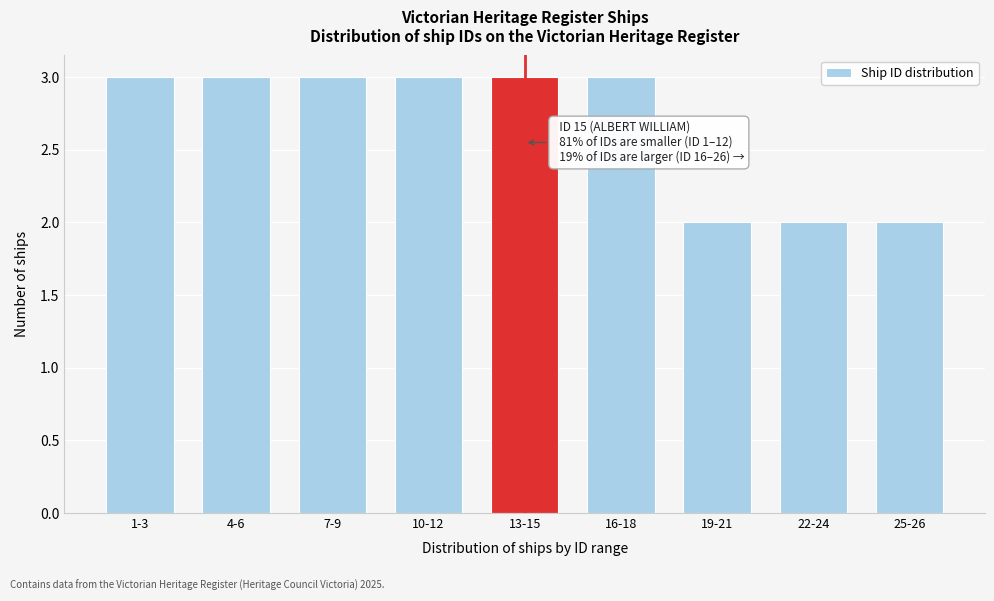

Reading right to left, list all the values displayed in this chart.

25-26=2	22-24=2	19-21=2	16-18=3	13-15=3	10-12=3	7-9=3	4-6=3	1-3=3